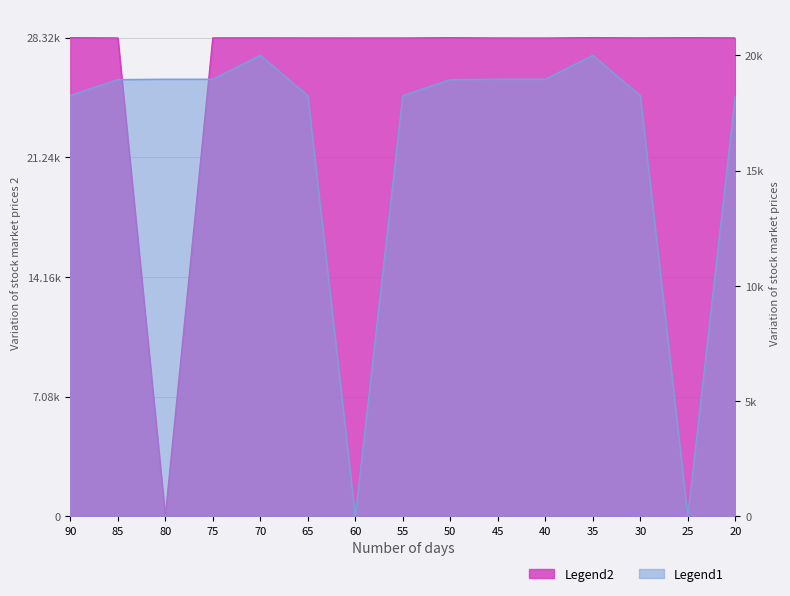

What is the greatest value displayed?

28320.0